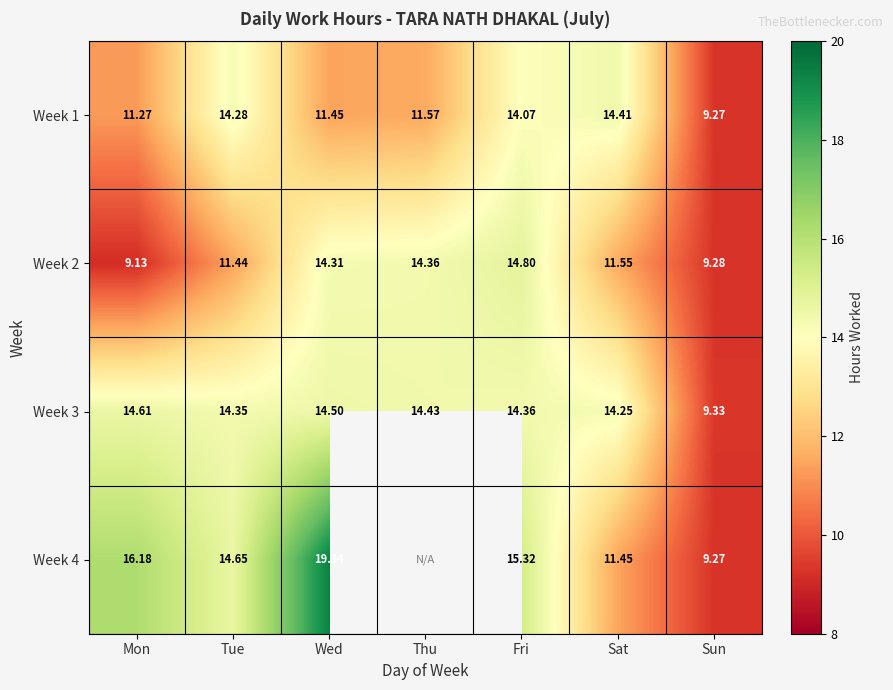

Is it true that Week 3 equals 3.0 at Thu?

False